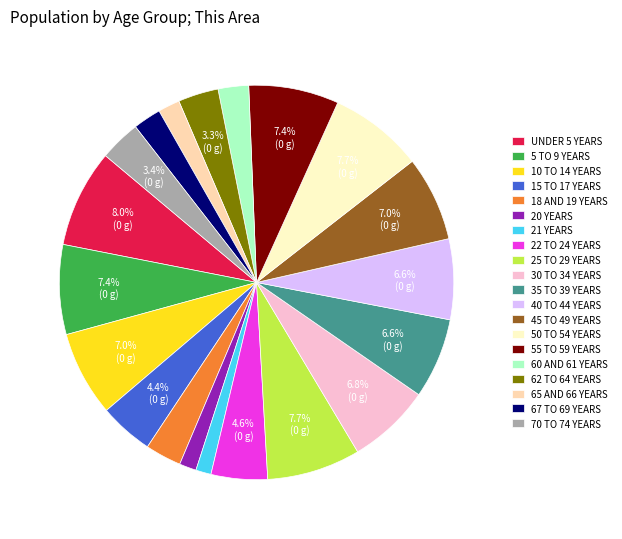

Is there any slice that represents more than half of the pie?

No